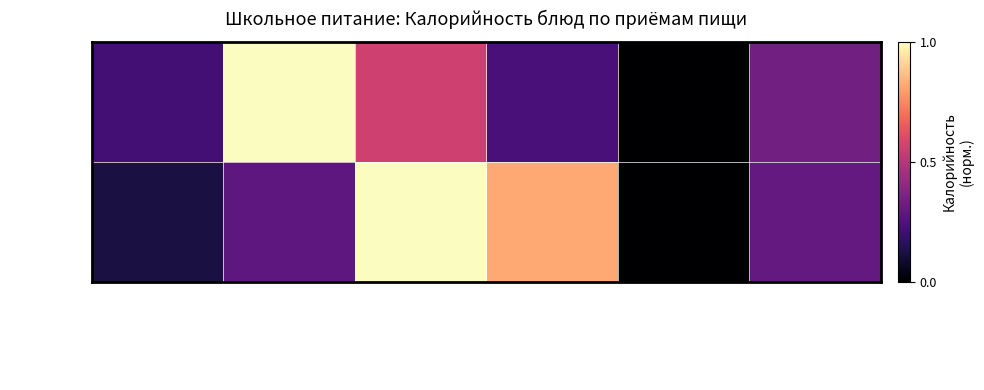

Which series has the largest total across all categories?

Обед